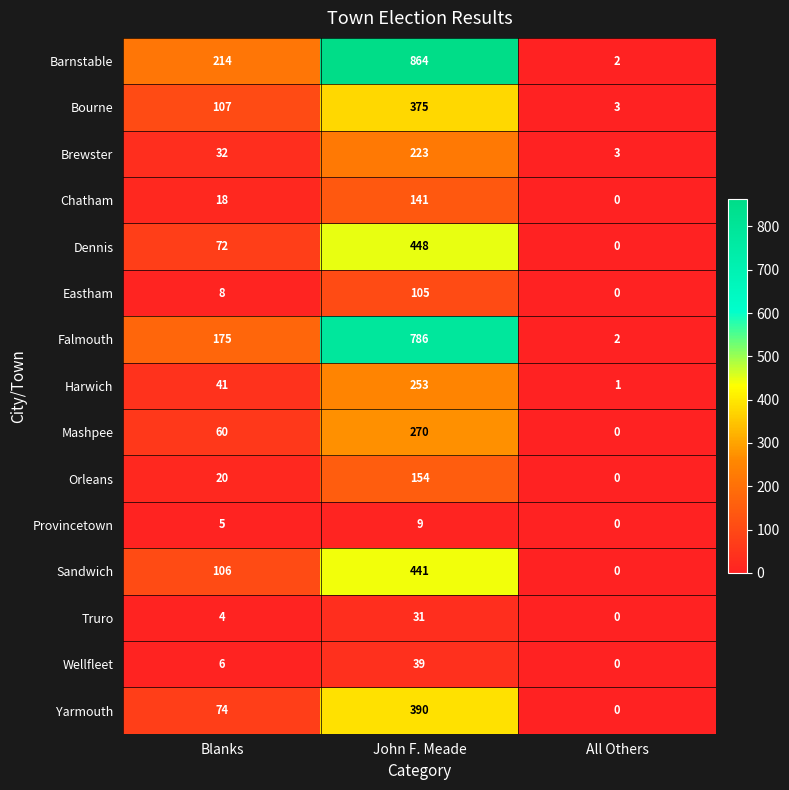

At Blanks, list the series in order from largest to smallest.

Barnstable, Falmouth, Bourne, Sandwich, Yarmouth, Dennis, Mashpee, Harwich, Brewster, Orleans, Chatham, Eastham, Wellfleet, Provincetown, Truro